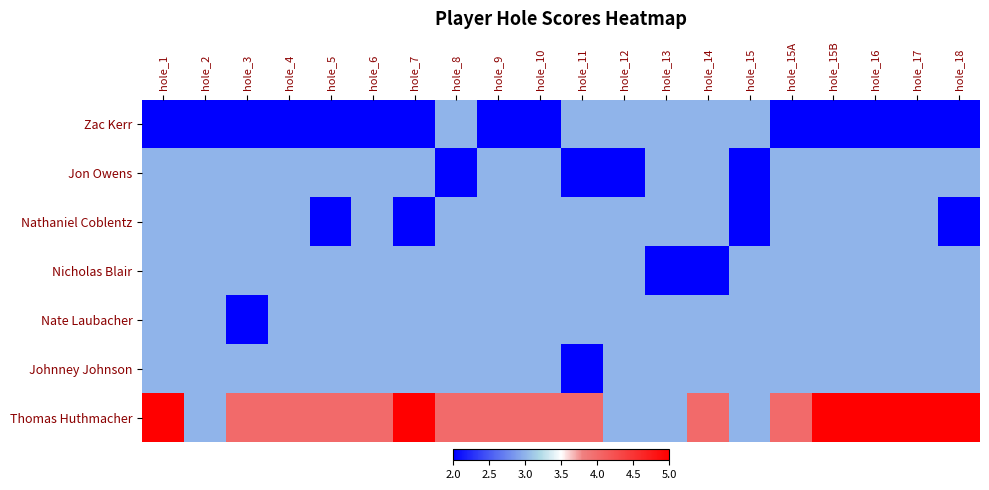

At which category does the chart reach its minimum across all series?

hole_1